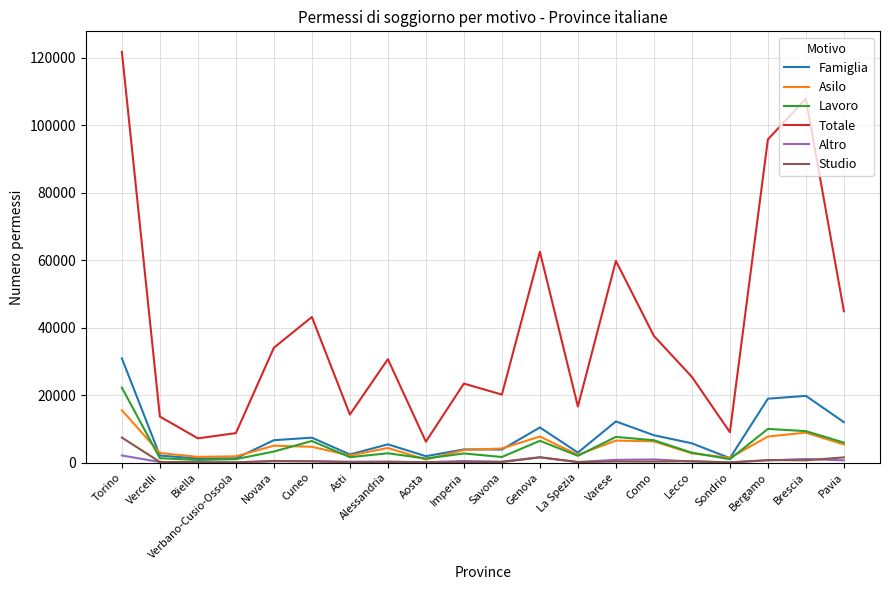

At which label does Famiglia reach its peak?

Torino